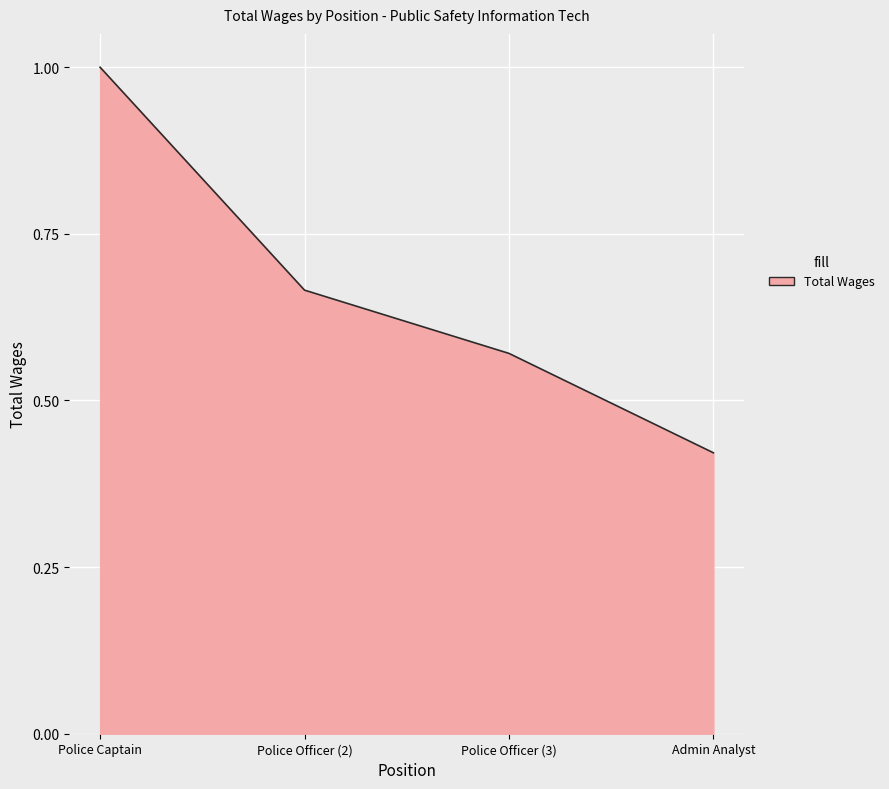

Rank the categories by value from highest to lowest.

Police Captain, Police Officer (2), Police Officer (3), Admin Analyst